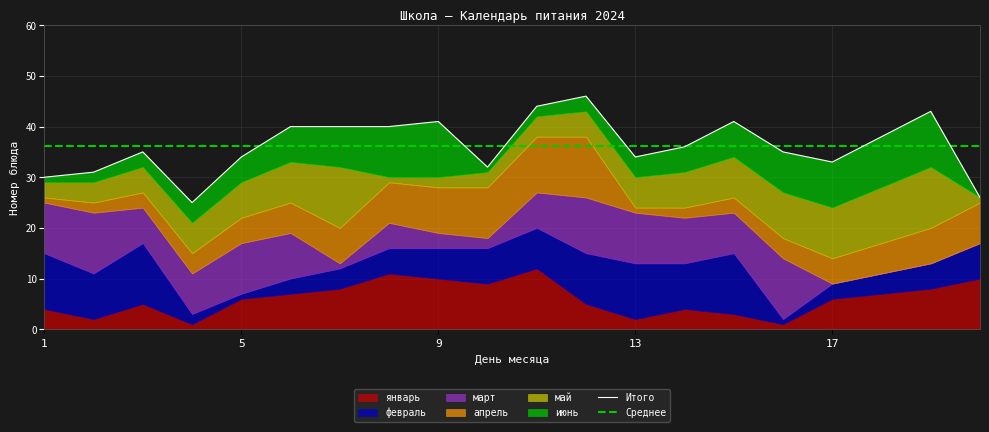

True or false: Итого and Среднее cross at least once.

True